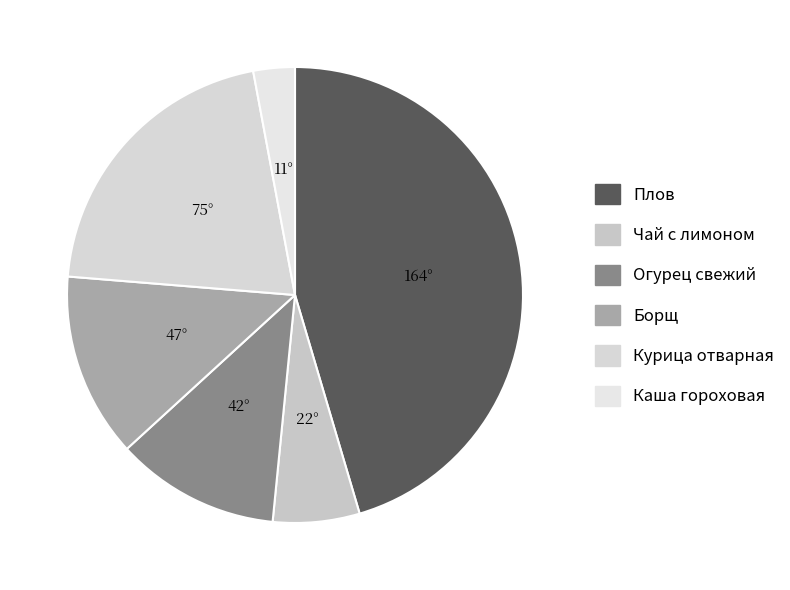

The Плов slice represents 45% of the pie. True or false?

True